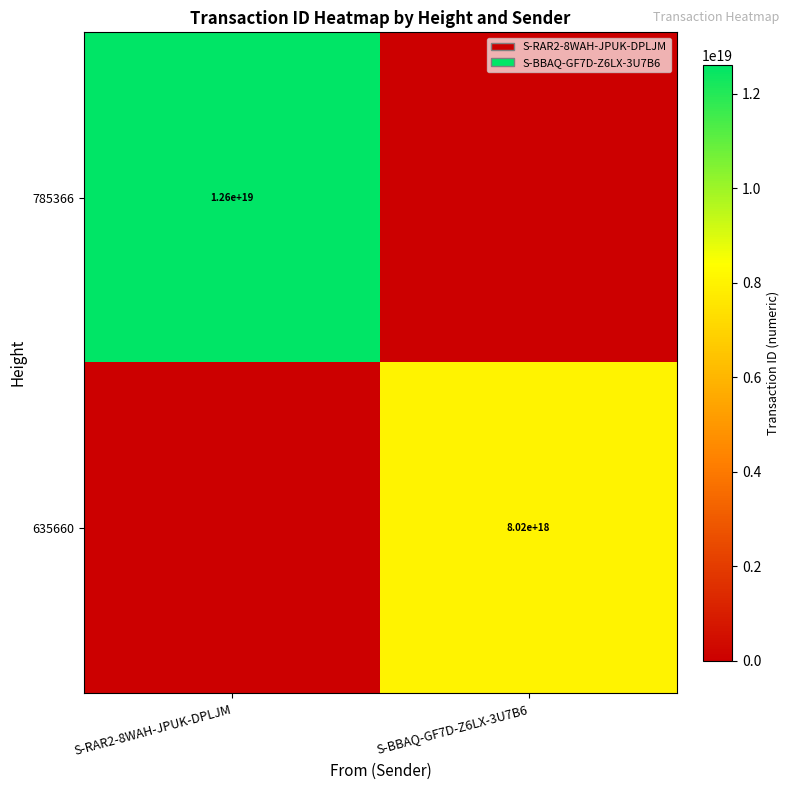

How many series are shown in this chart?

2